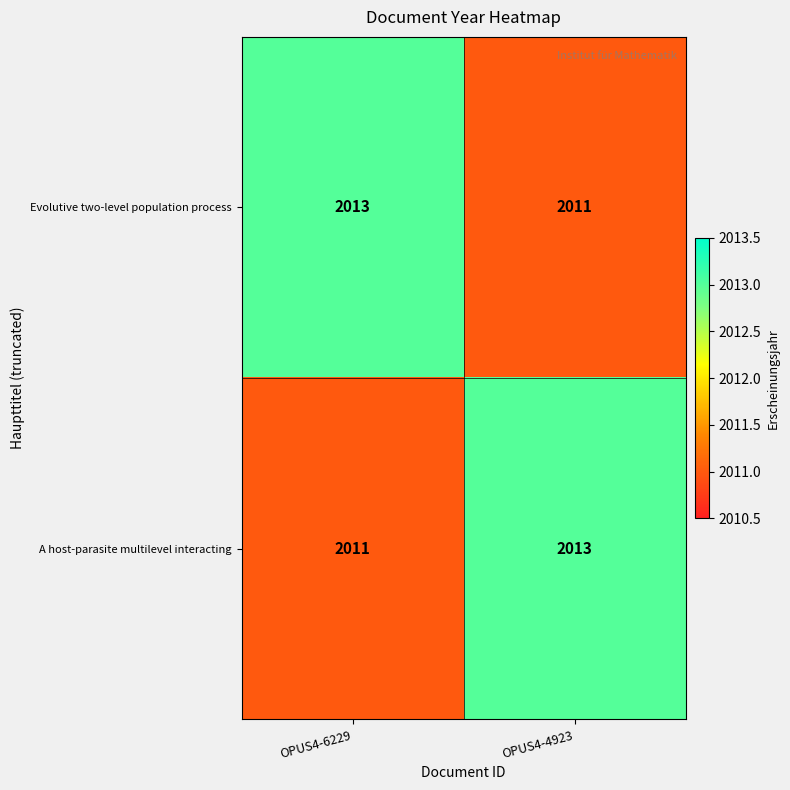

What is the sum of the Evolutive two-level population process values at OPUS4-6229 and OPUS4-4923?

4024